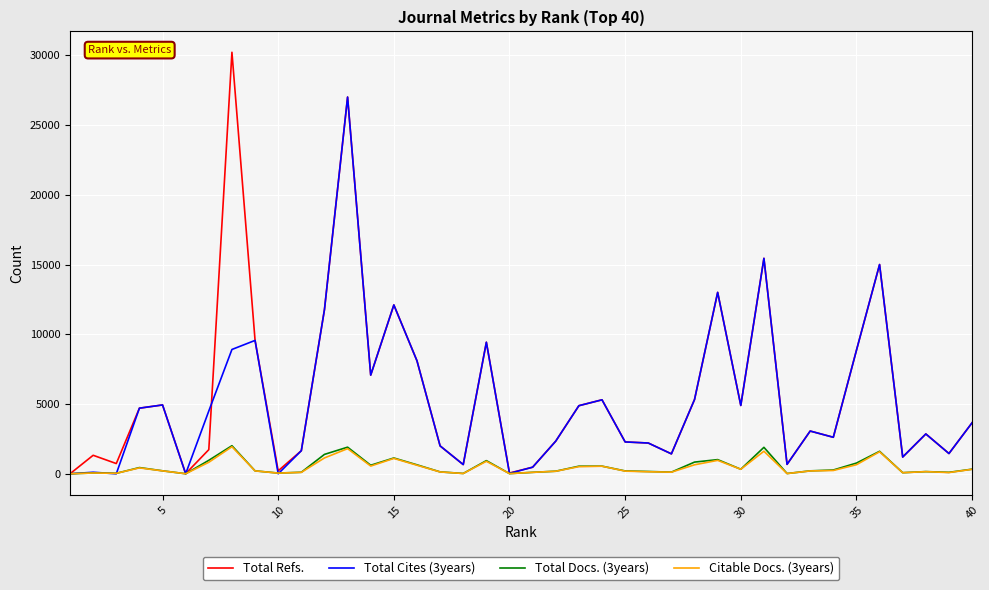

Which series has the largest range (max minus min)?

Total Refs.